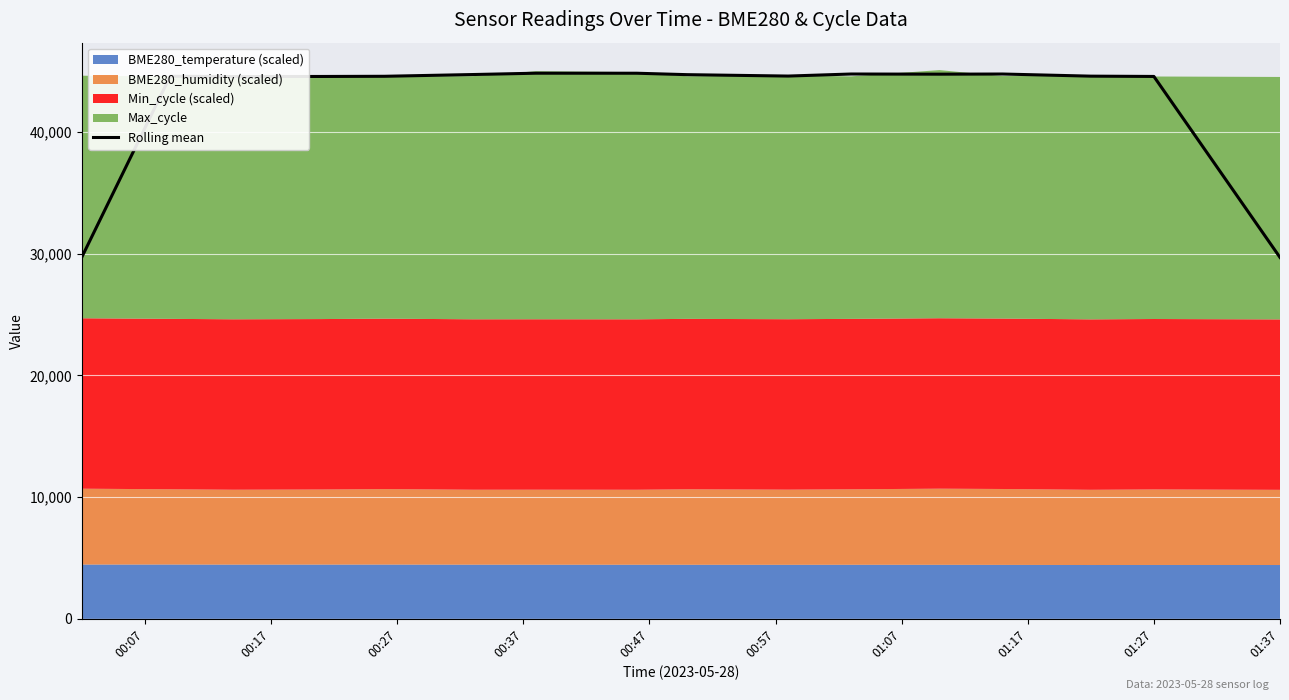

The value of Rolling mean at 01:27 is 25994.3. True or false?

False